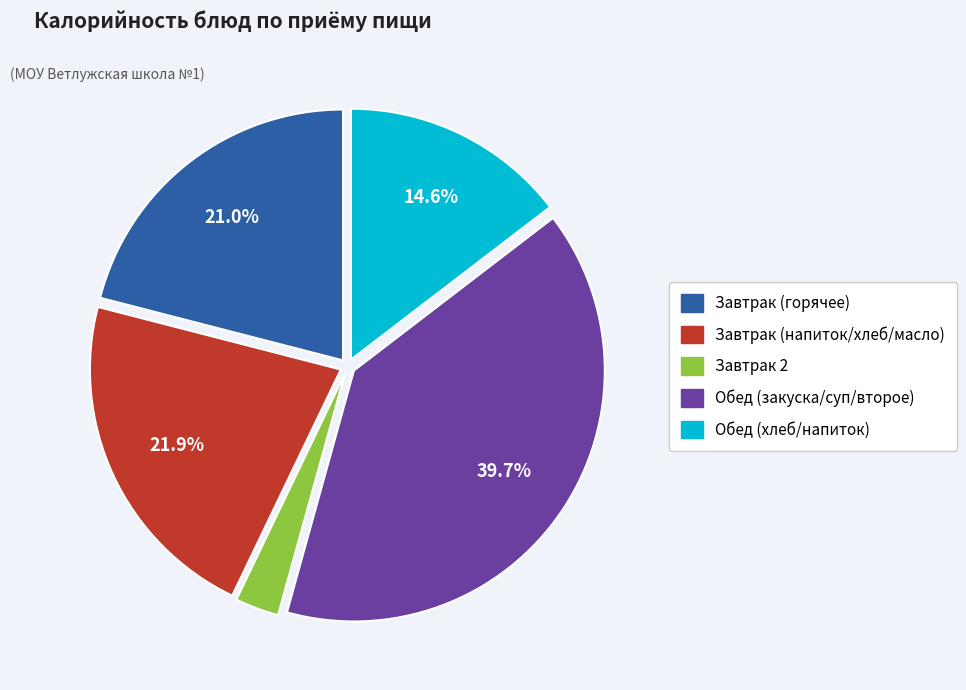

Is there a majority slice in this chart?

No